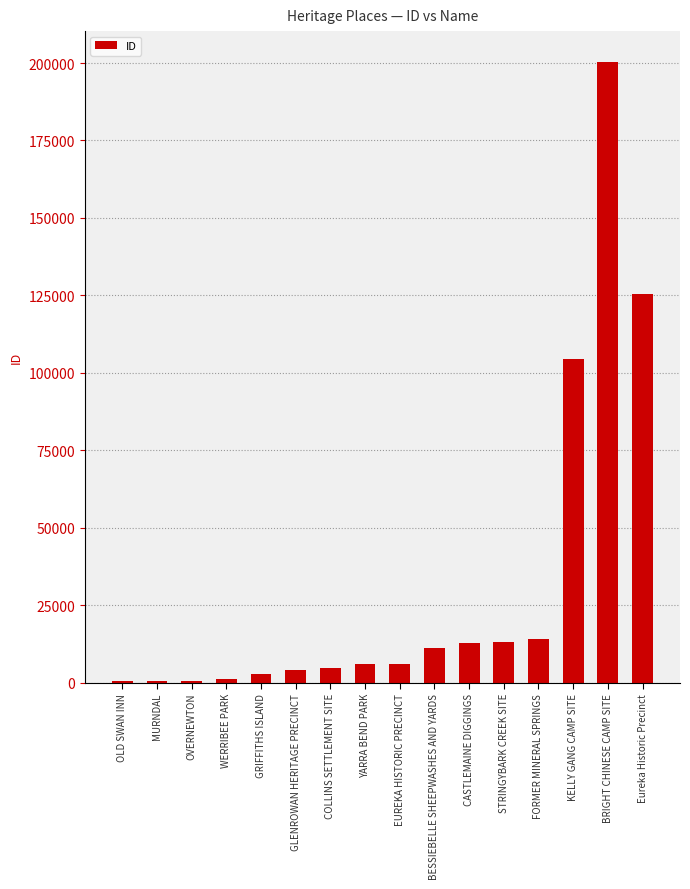

Which category has the highest value across all series?

BRIGHT CHINESE CAMP SITE